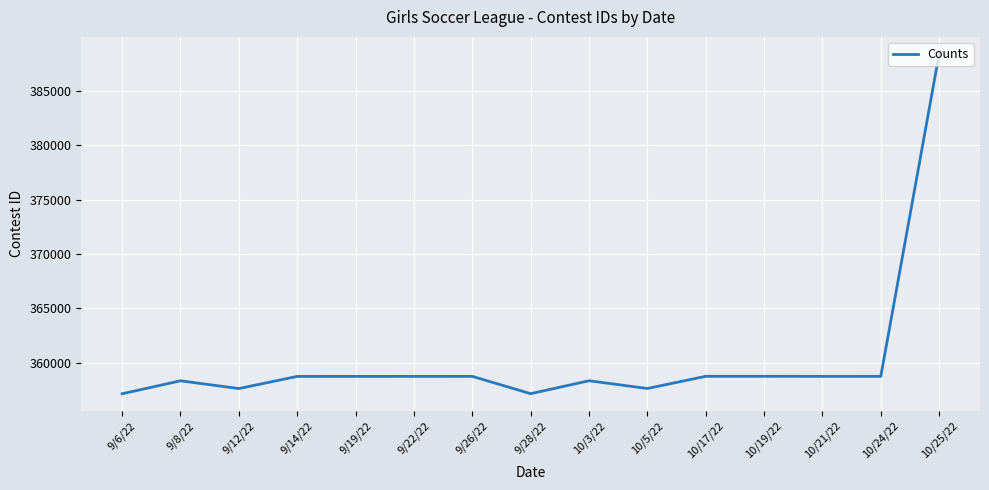

What is the difference between the maximum and second lowest values?

31242